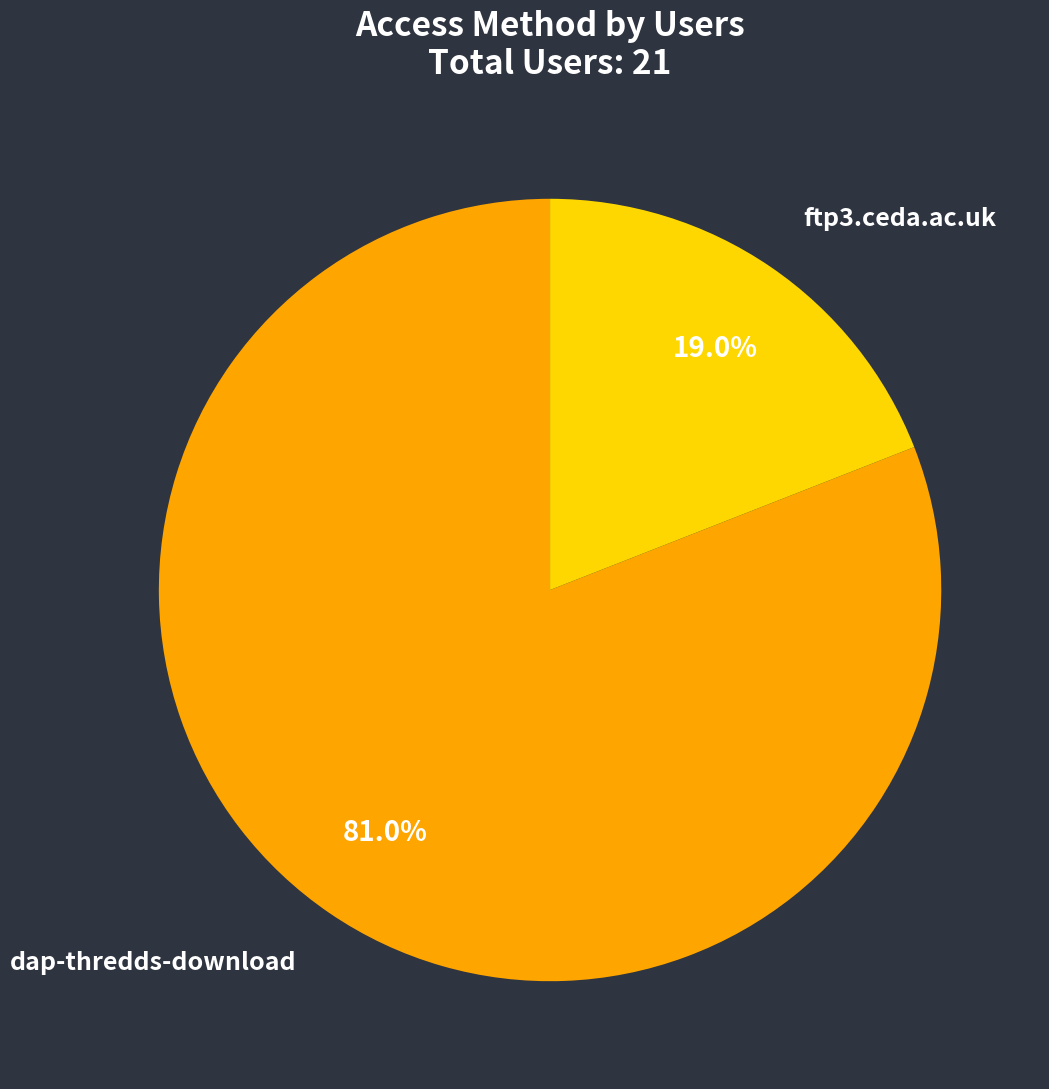

How many segments does this pie chart have?

2